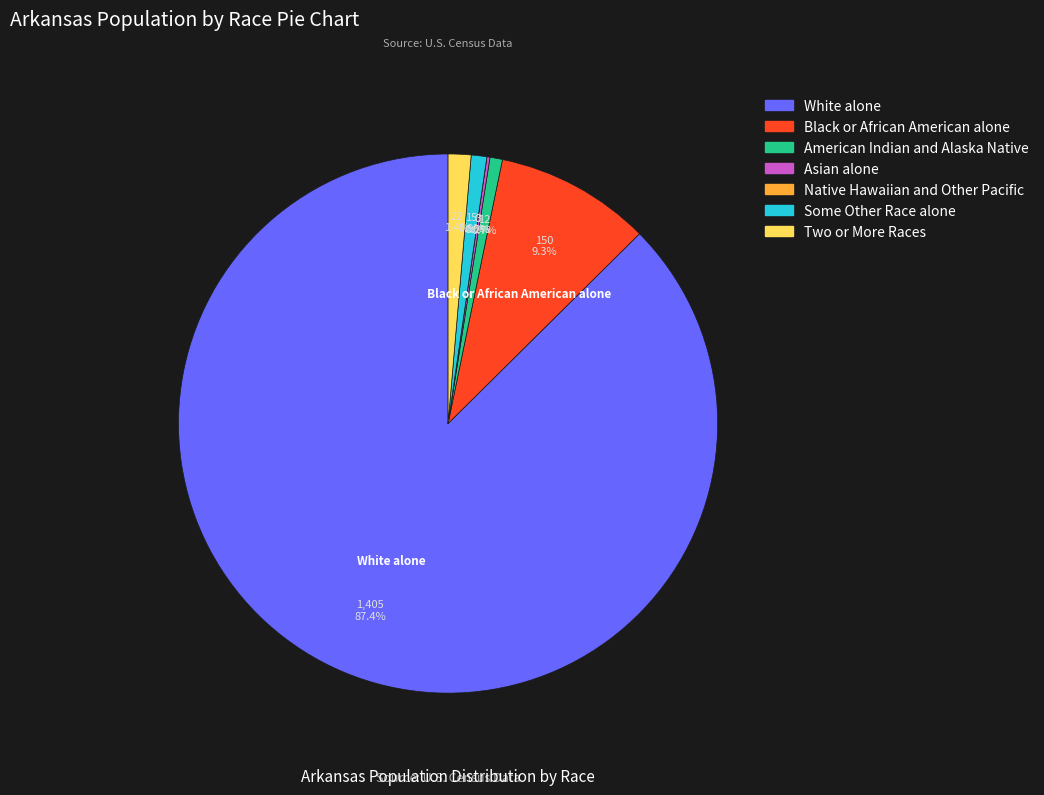

To the nearest percent, what is the difference between the largest and smallest slice percentages?

87%